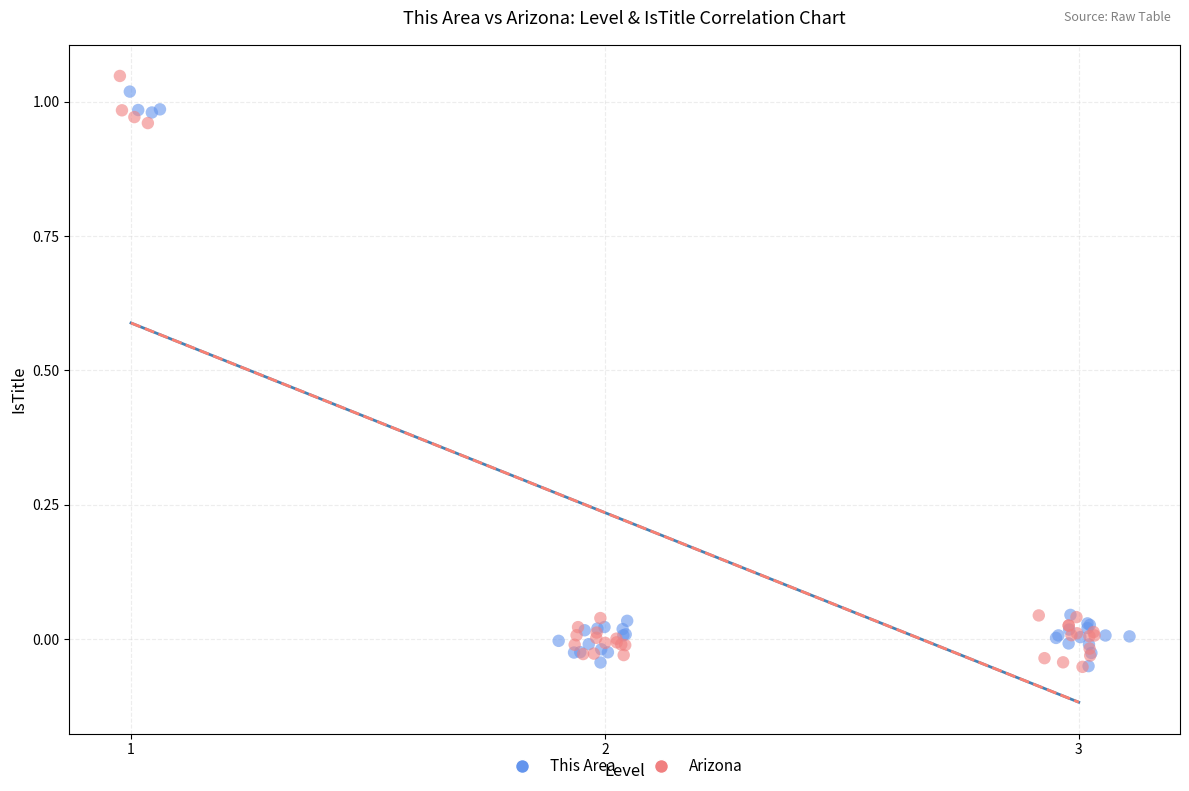

Which series contains the highest Y value?

Arizona